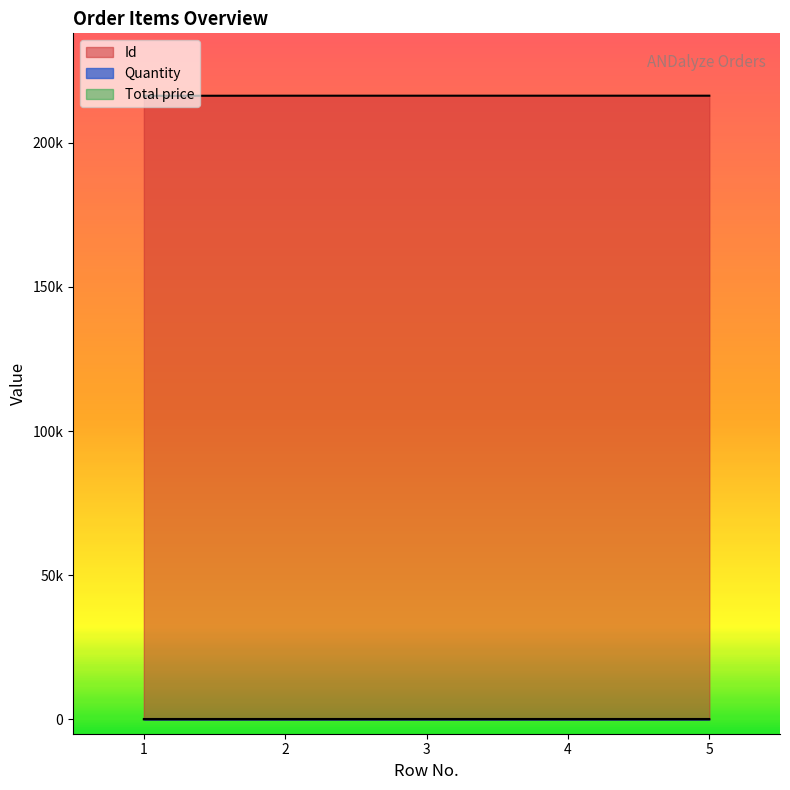

Which series has the largest total across all categories?

Id